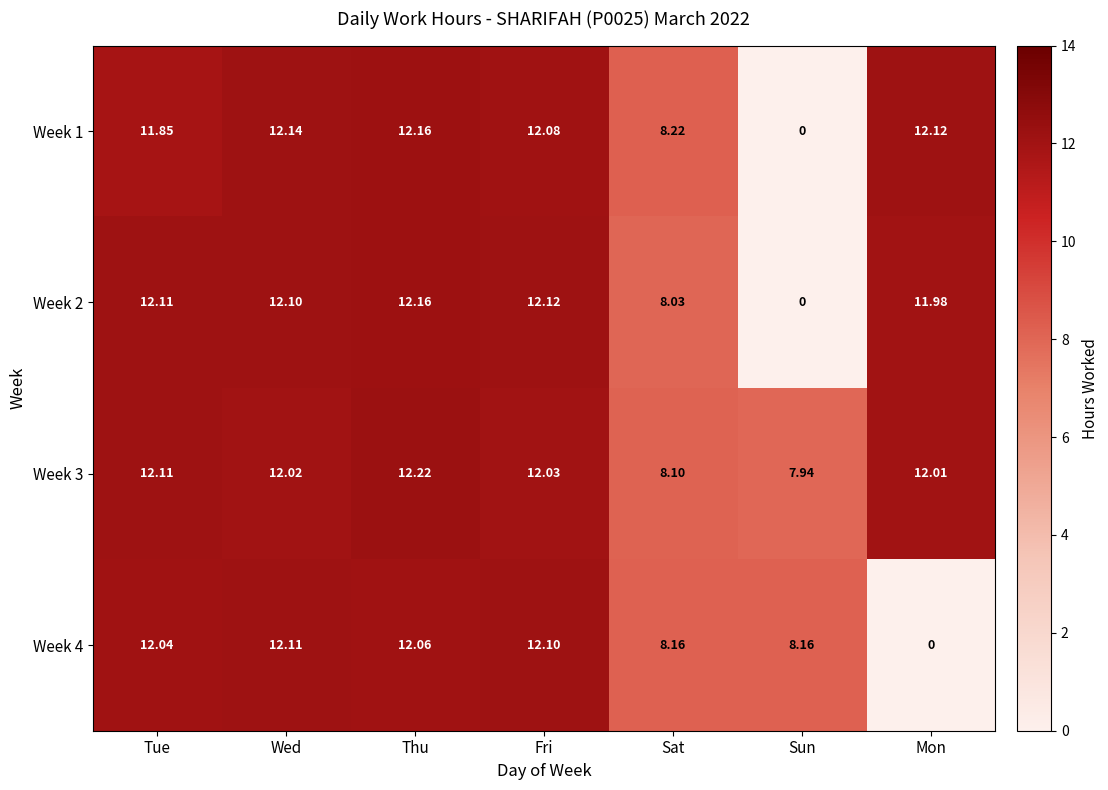

At how many categories does at least one series exceed 9?

5